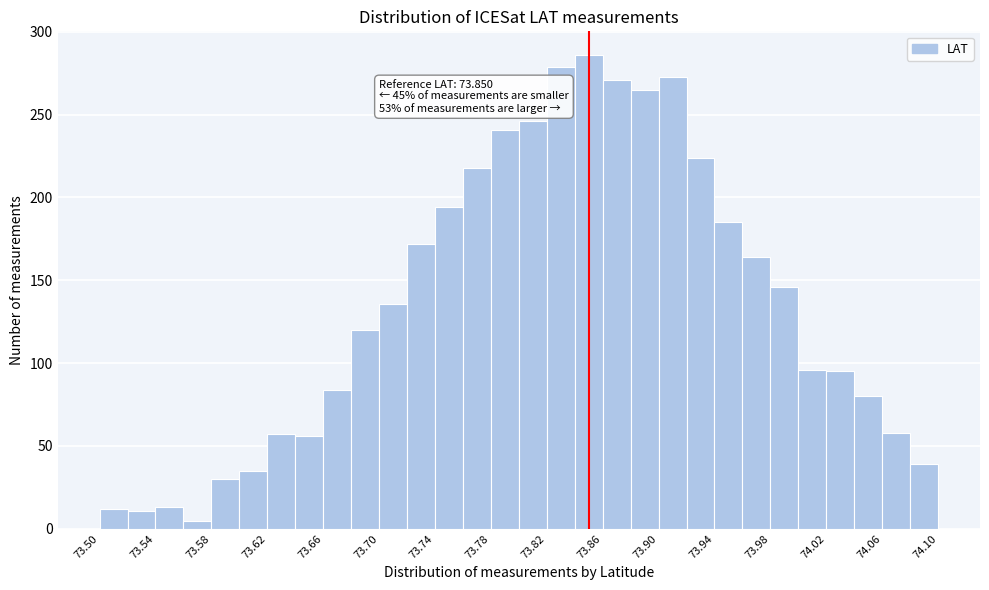

Which range on the x-axis has the tallest bar?

73.84 to 73.86